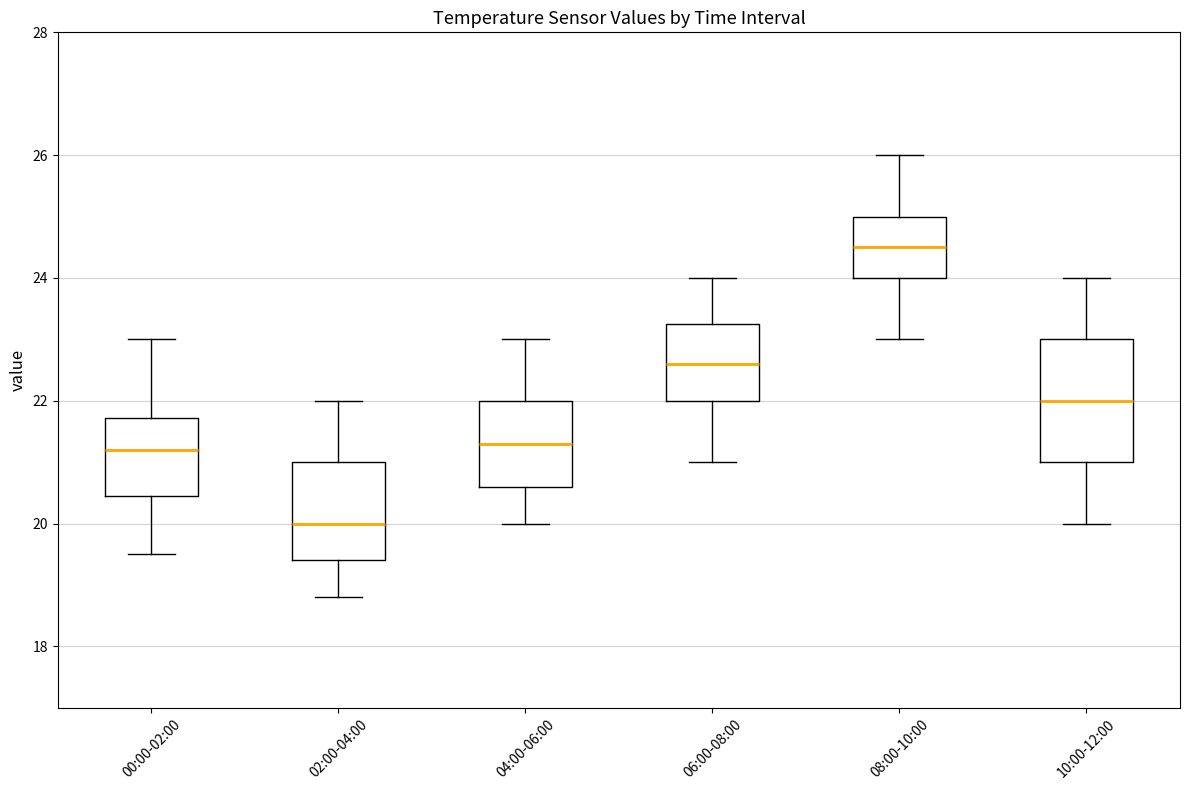

Comparing the boxes themselves (not the whiskers), which one is the tallest?

10:00-12:00